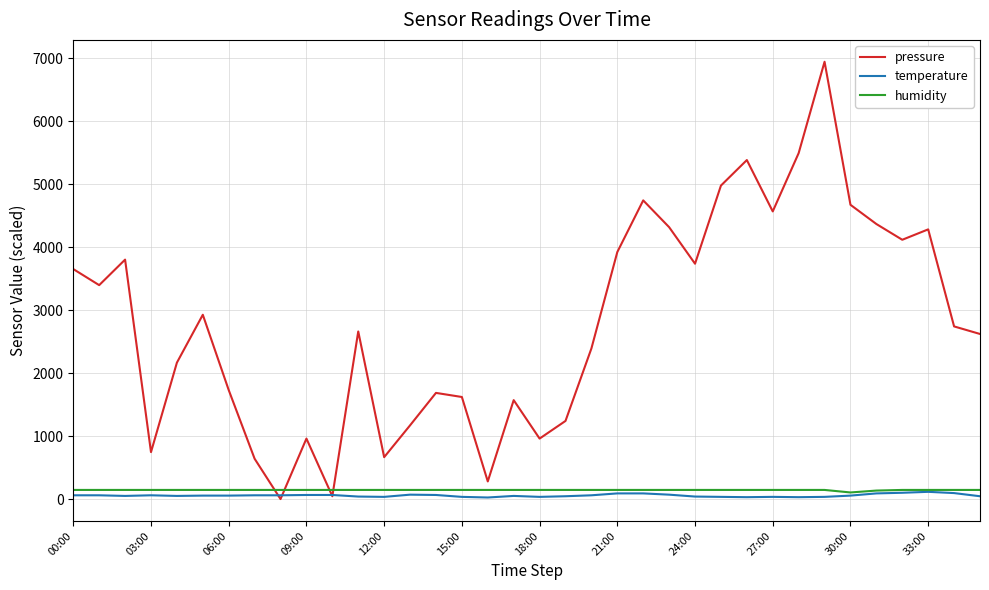

Which series has the largest total across all categories?

pressure